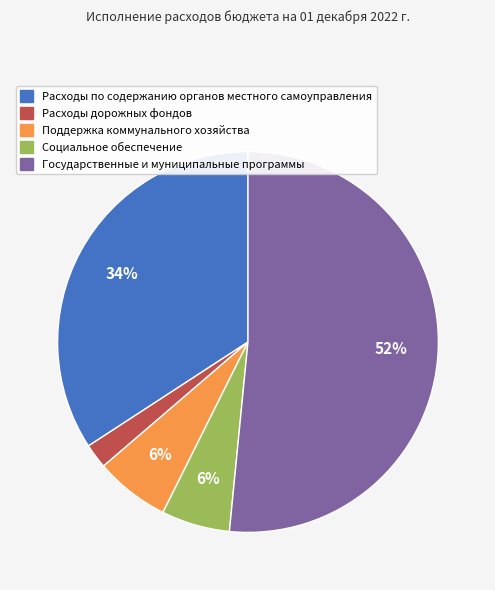

Which category has the smallest portion of the pie?

Расходы дорожных фондов